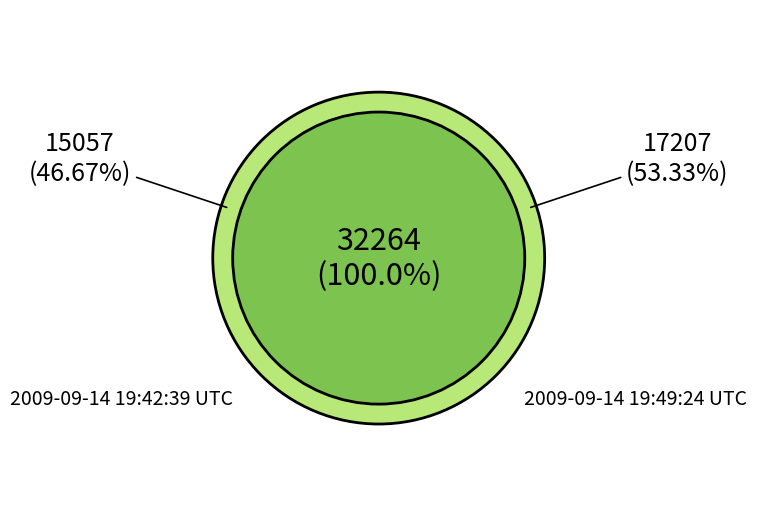

To the nearest percent, what portion does 2009-09-14 19:49:24 UTC represent?

53%